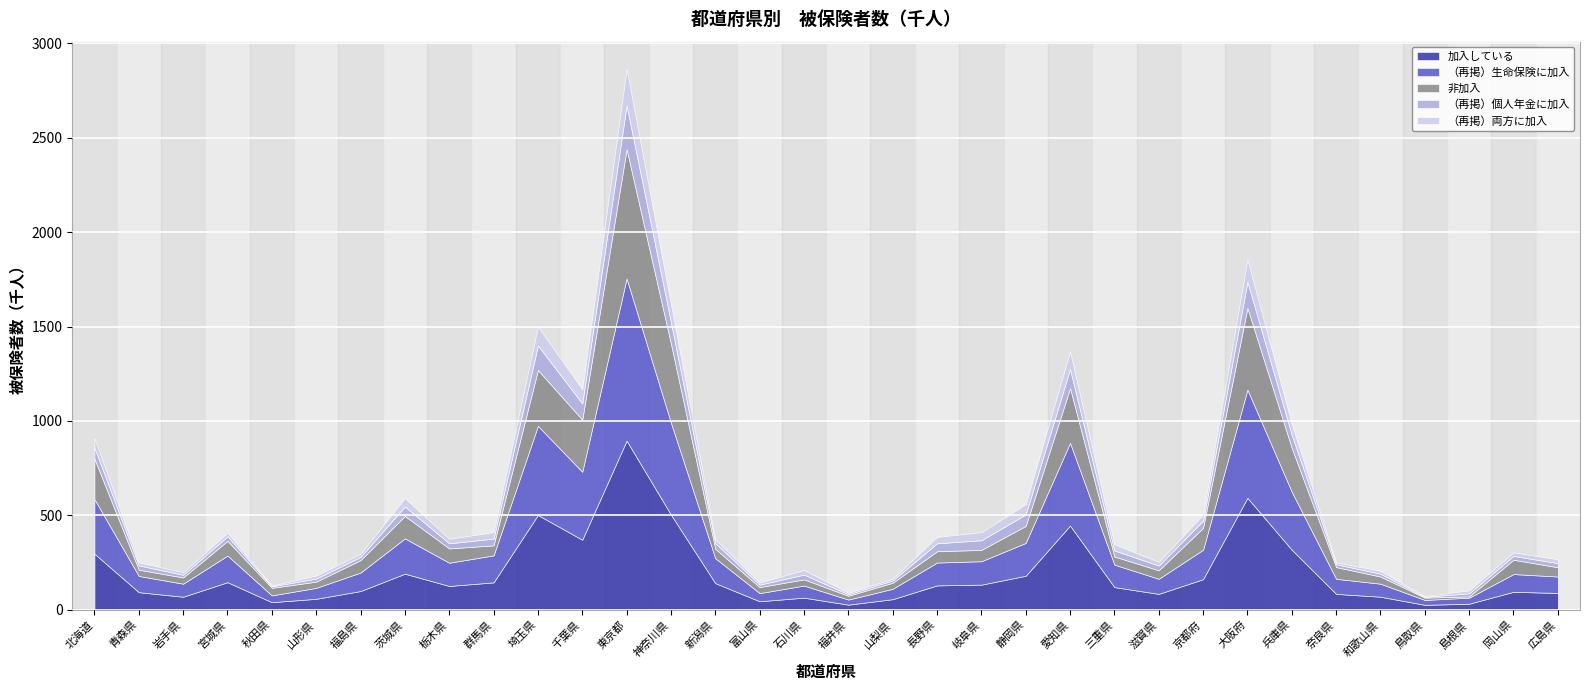

At which label is 非加入 closest to 346?

埼玉県